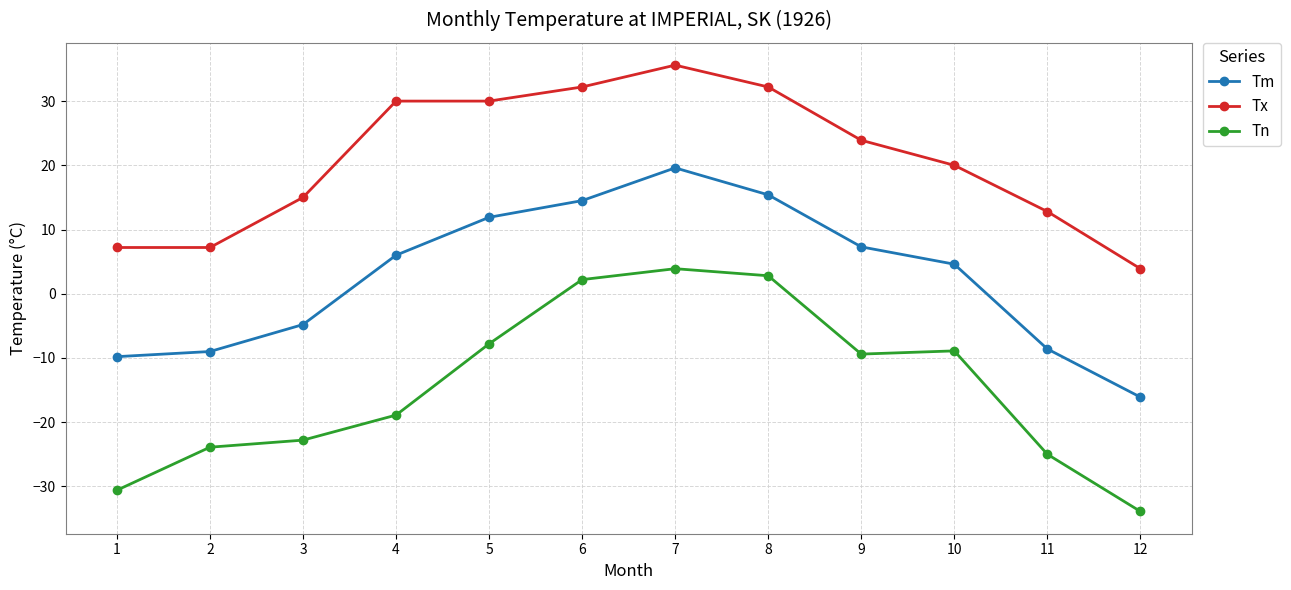

List the series in order of their peak value, lowest first.

Tn, Tm, Tx